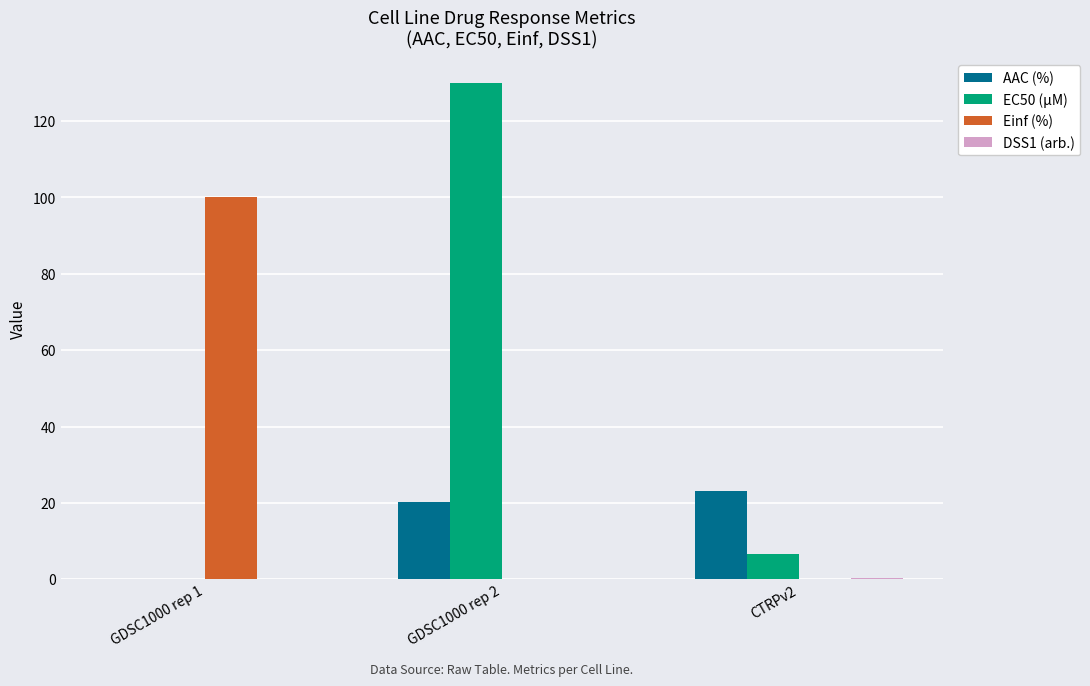

At which label is EC50 (µM) closest to 65?

CTRPv2